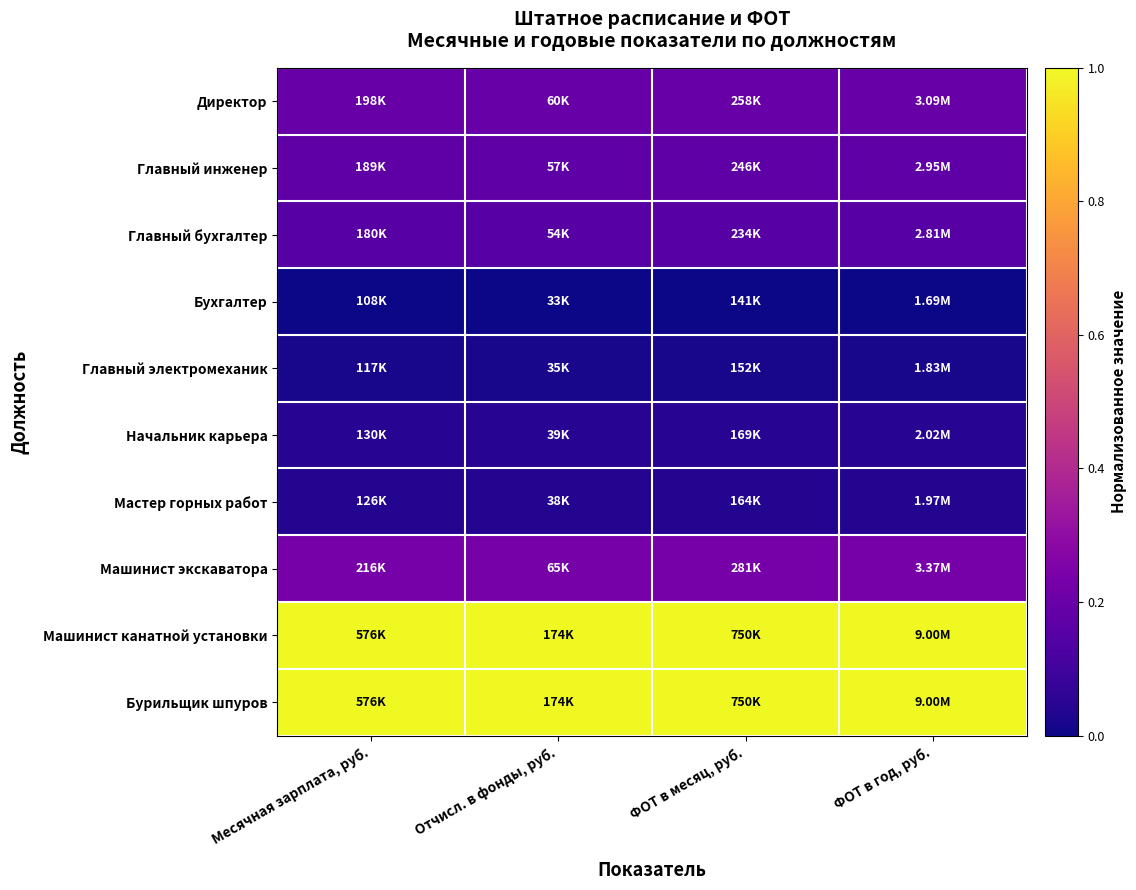

Rank the series at Месячная зарплата, руб. from highest to lowest value.

Машинист канатной установки, Бурильщик шпуров, Машинист экскаватора, Директор, Главный инженер, Главный бухгалтер, Начальник карьера, Мастер горных работ, Главный электромеханик, Бухгалтер